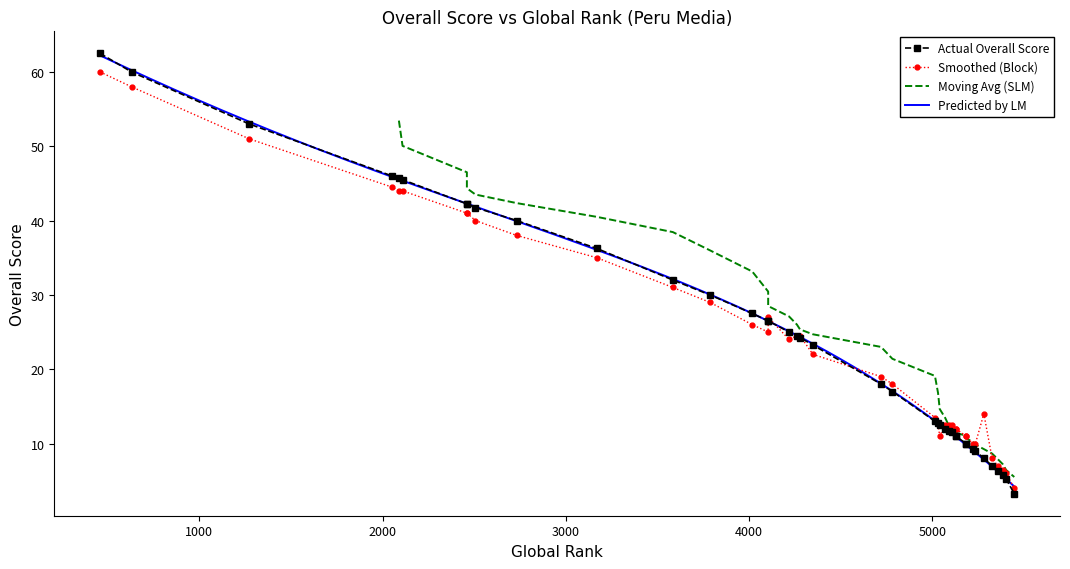

What is the minimum value for Predicted by LM?

4.2